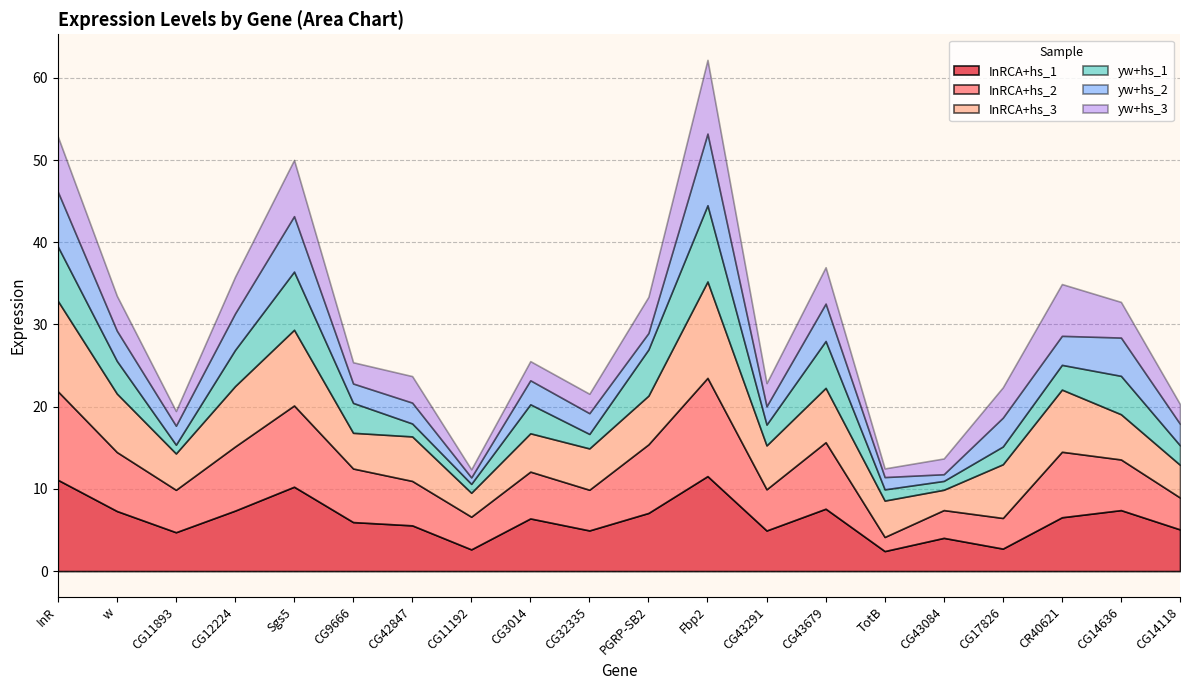

At which category is the sum across all series the highest?

Fbp2